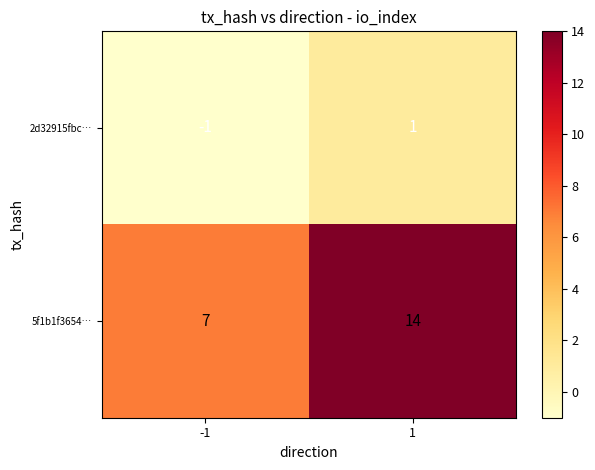

What is the greatest value displayed?

14